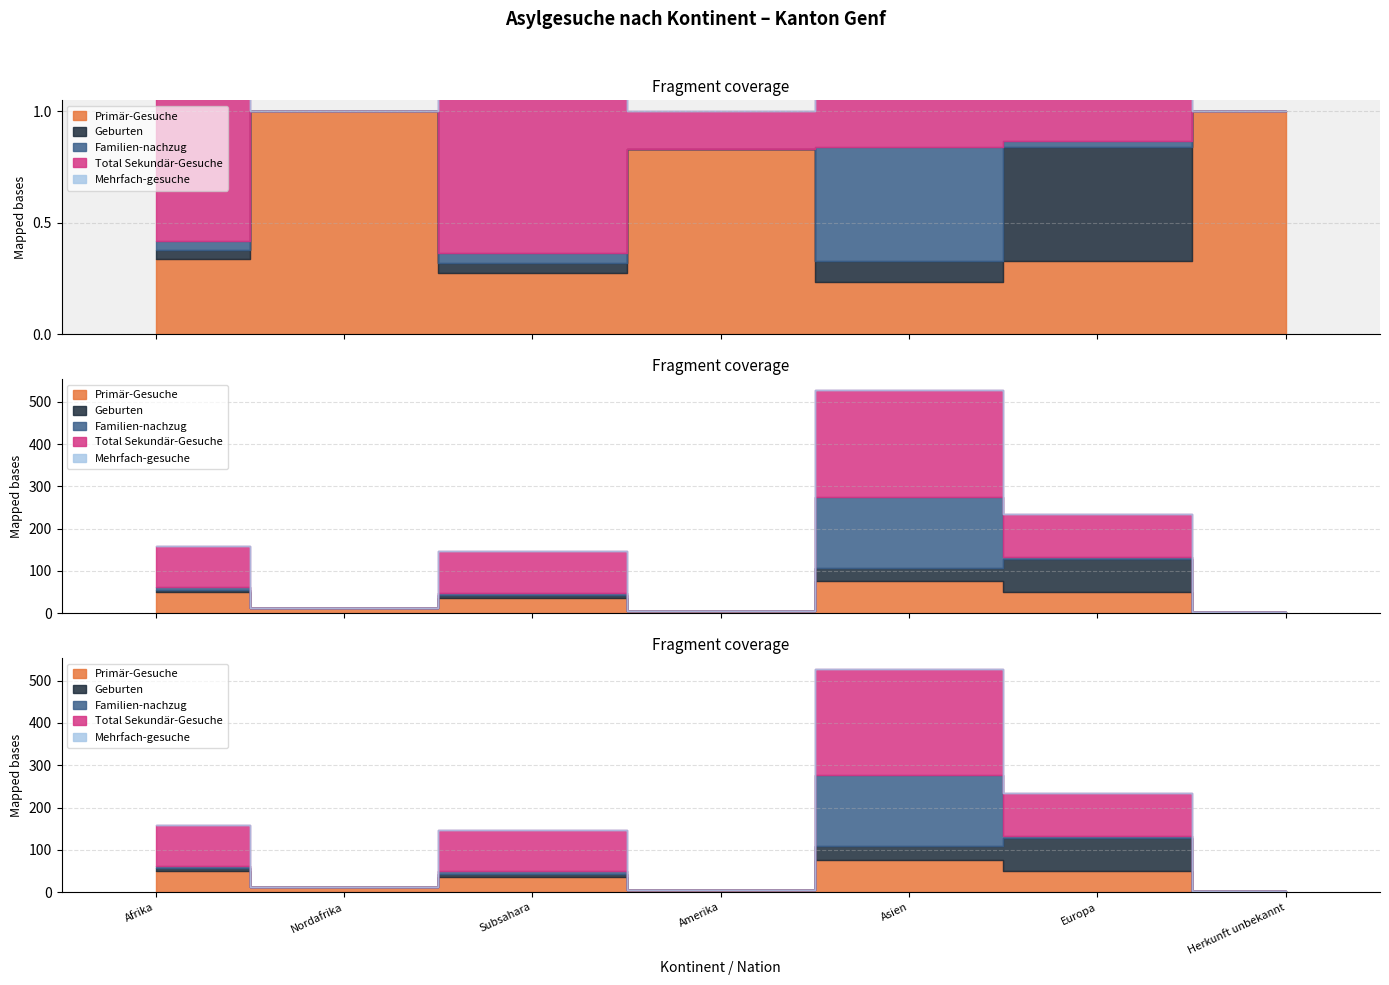

What is the value of the Familien-nachzug point at the 5th from the left?

168